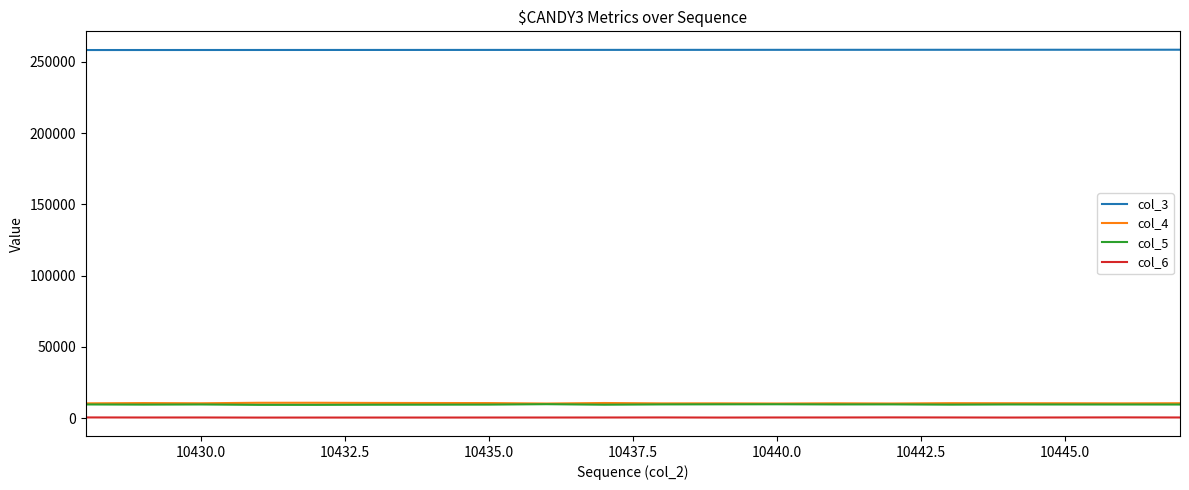

Which series has the largest total across all categories?

col_3